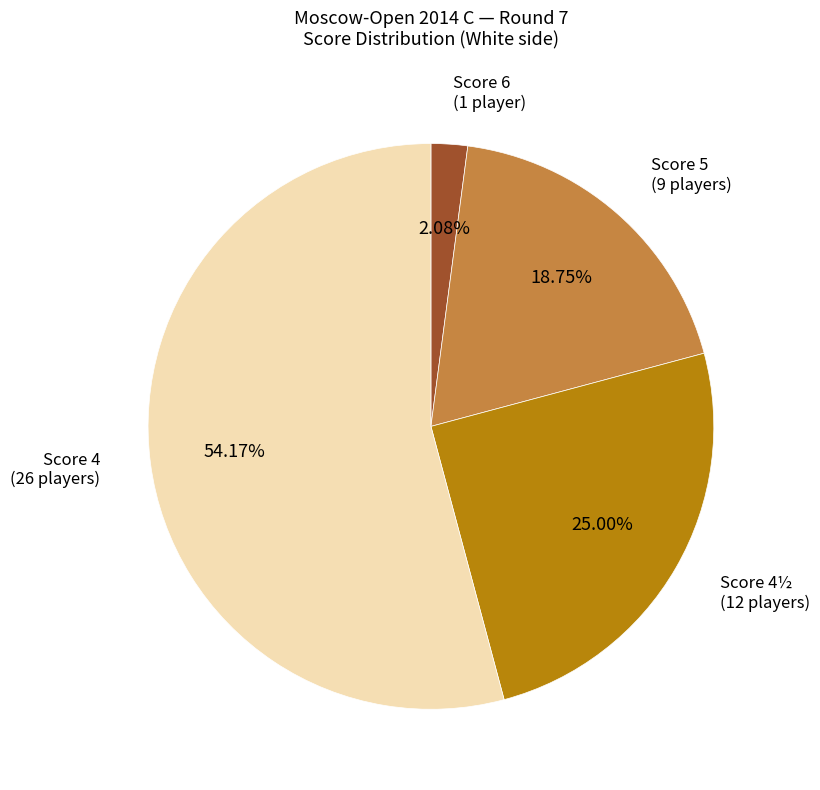

Does any single category account for the majority?

Yes